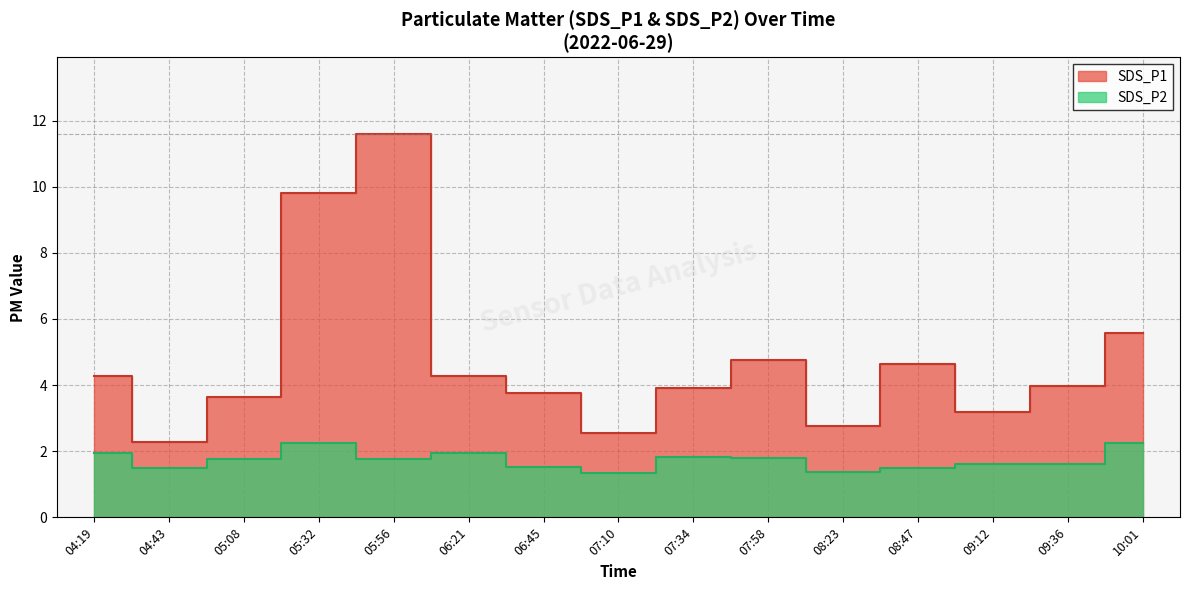

Which series has the widest spread of values?

SDS_P1